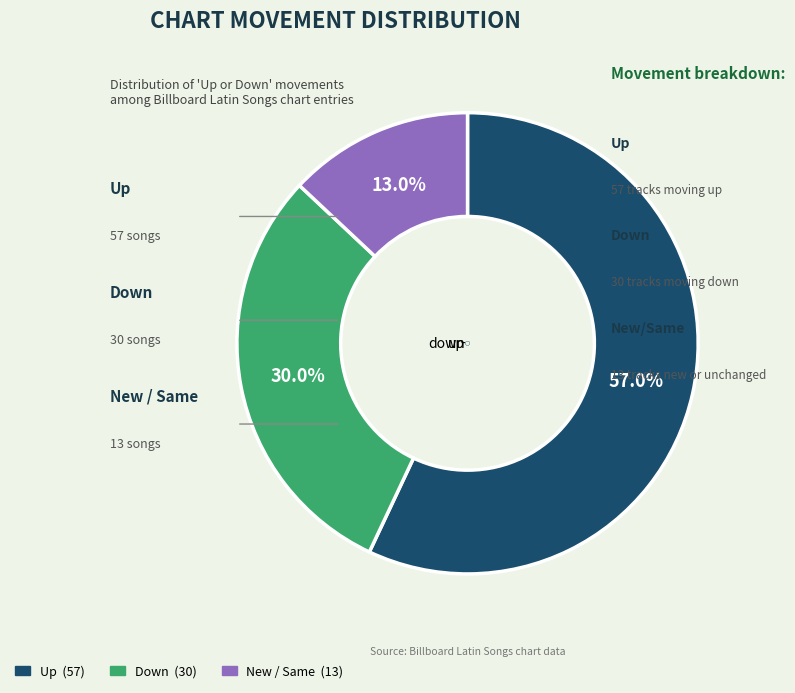

Count the number of slices in the pie.

3